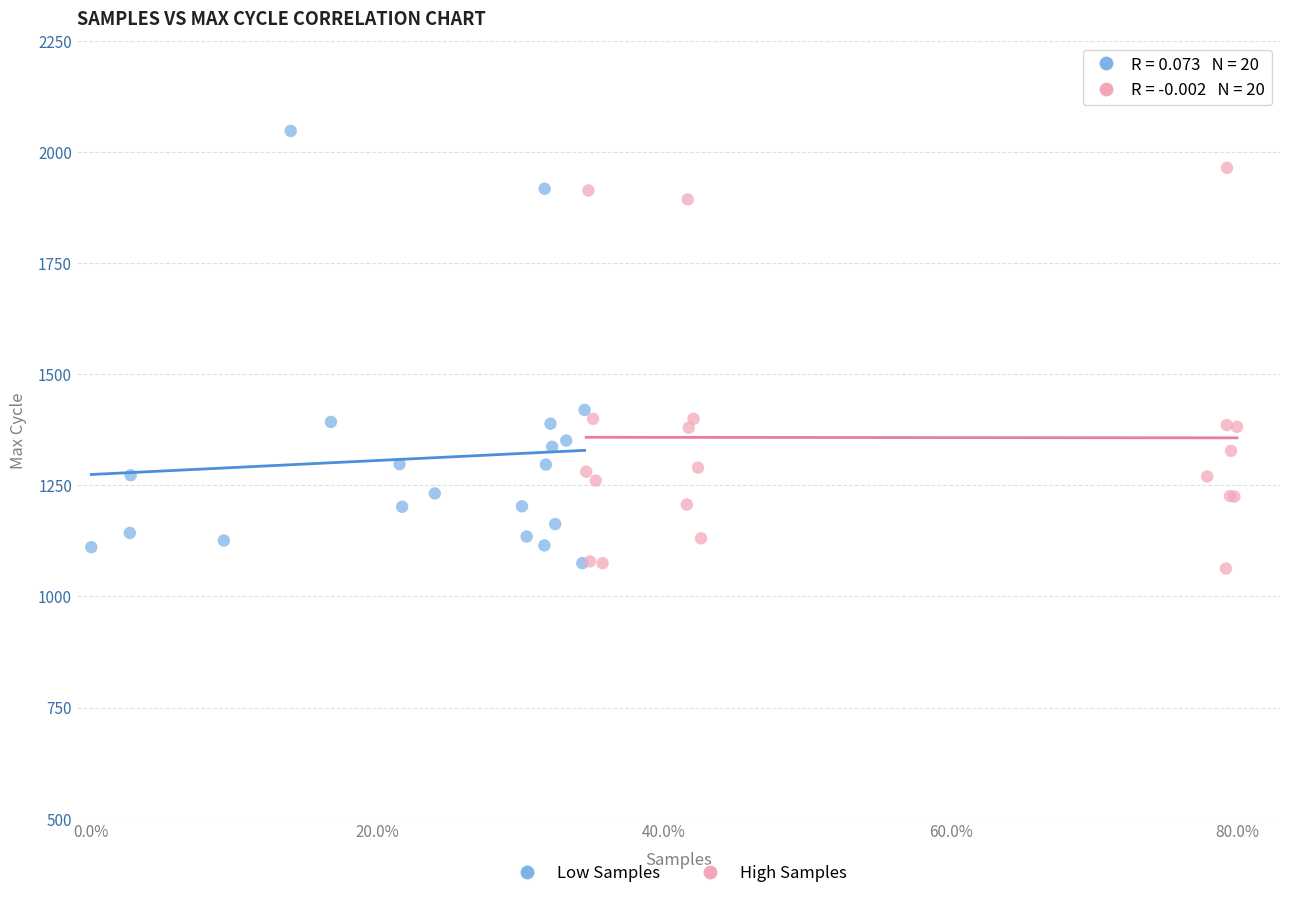

Which series contains the highest Y value?

Low Samples